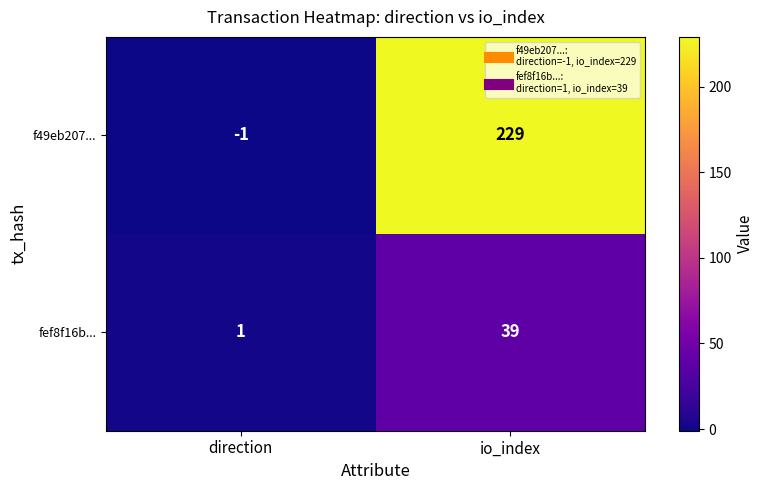

At which category is the sum across all series the highest?

io_index